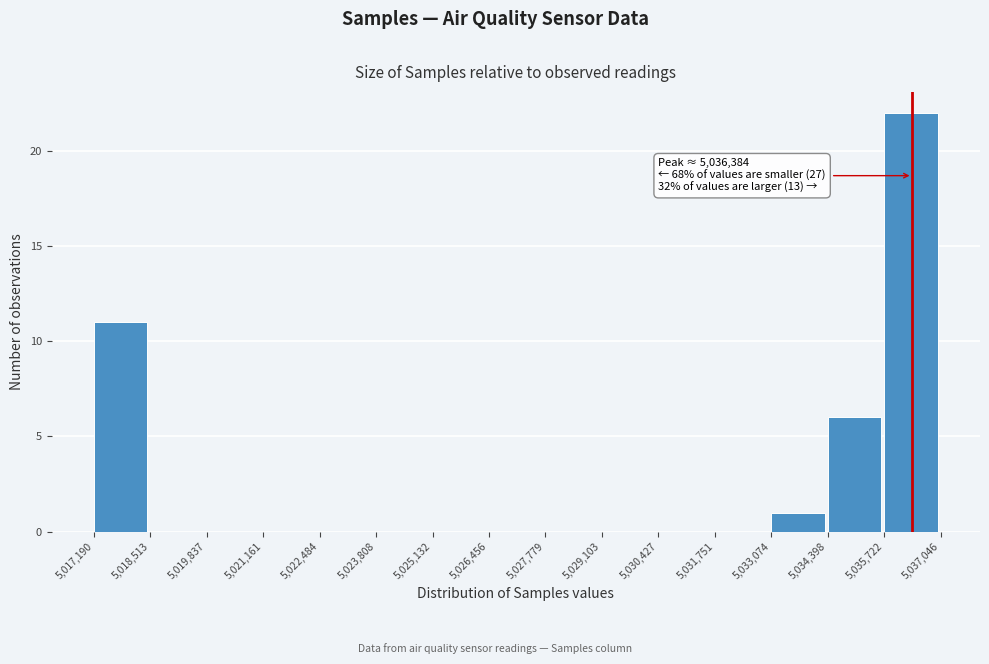

Over which range of the x-axis is the bar tallest?

5,035,722 to 5,037,046